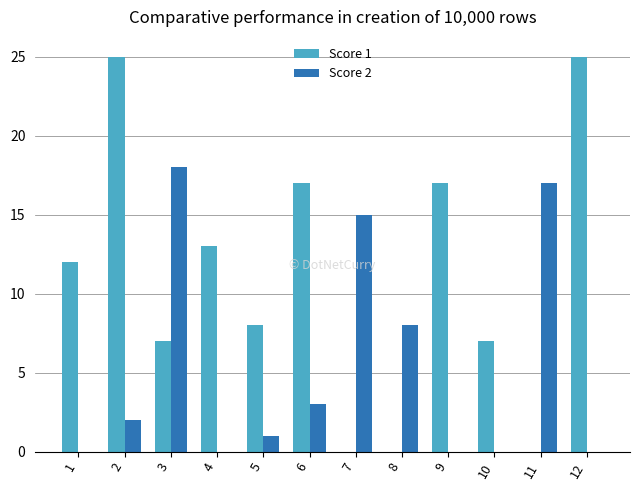

Reading left to right, list all the values displayed in this chart.

Score 1: 12	25	7	13	8	17	0	0	17	7	0	25
Score 2: 0	2	18	0	1	3	15	8	0	0	17	0